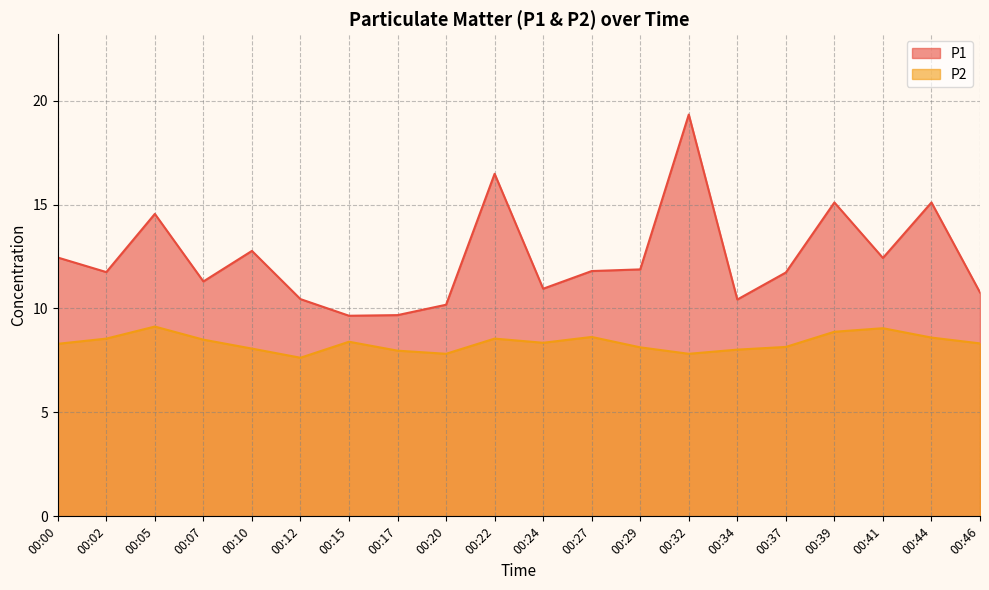

The P1 series shows 10.4 at 00:12. True or false?

True